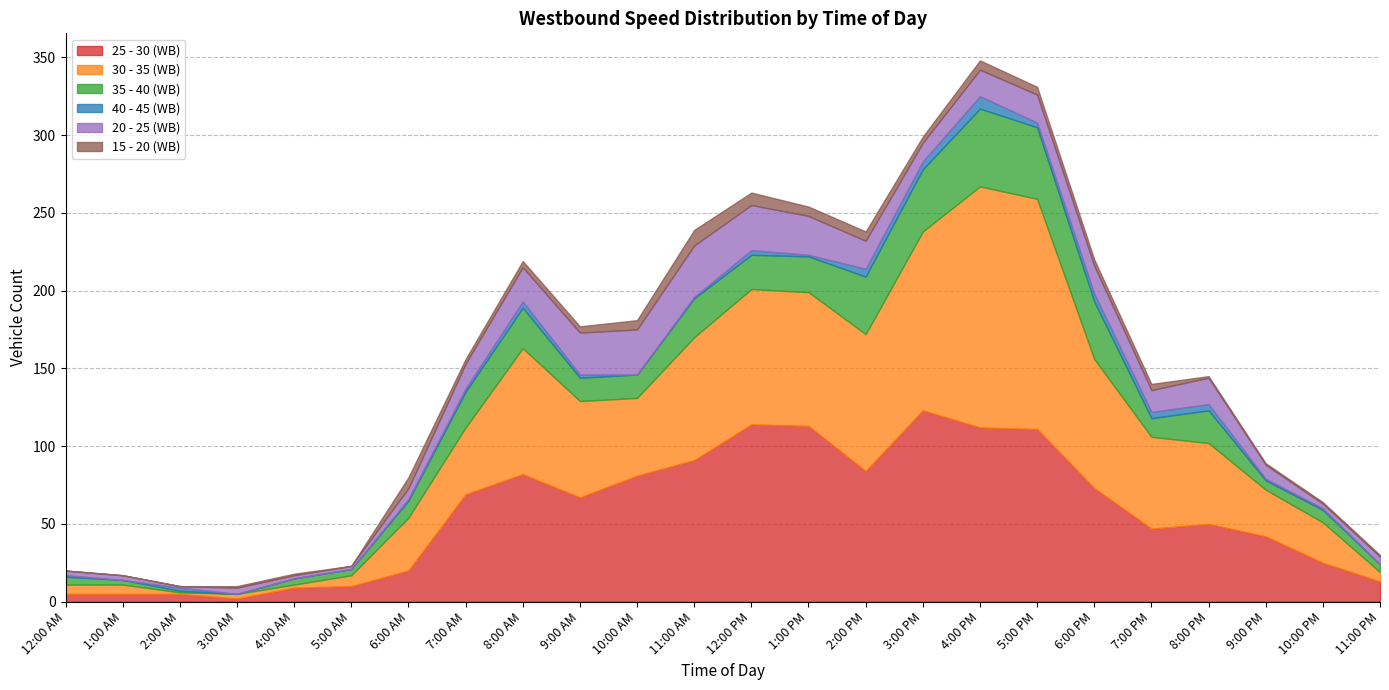

Rank the series by their maximum value, from lowest to highest.

40 - 45 (WB), 15 - 20 (WB), 20 - 25 (WB), 35 - 40 (WB), 25 - 30 (WB), 30 - 35 (WB)